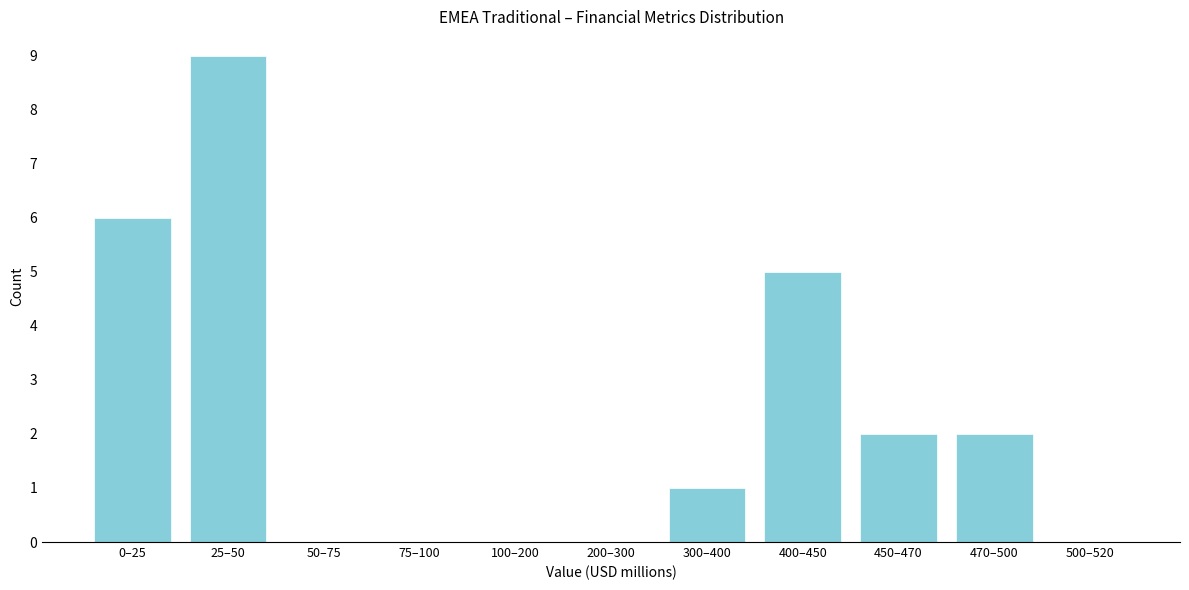

Reading left to right, transcribe all the data shown in this chart.

0–25=6	25–50=9	50–75=0	75–100=0	100–200=0	200–300=0	300–400=1	400–450=5	450–470=2	470–500=2	500–520=0